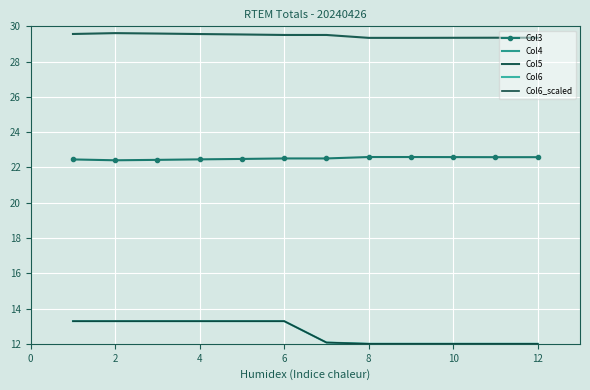

Is it true that Col6 equals 12.0 at 10?

True